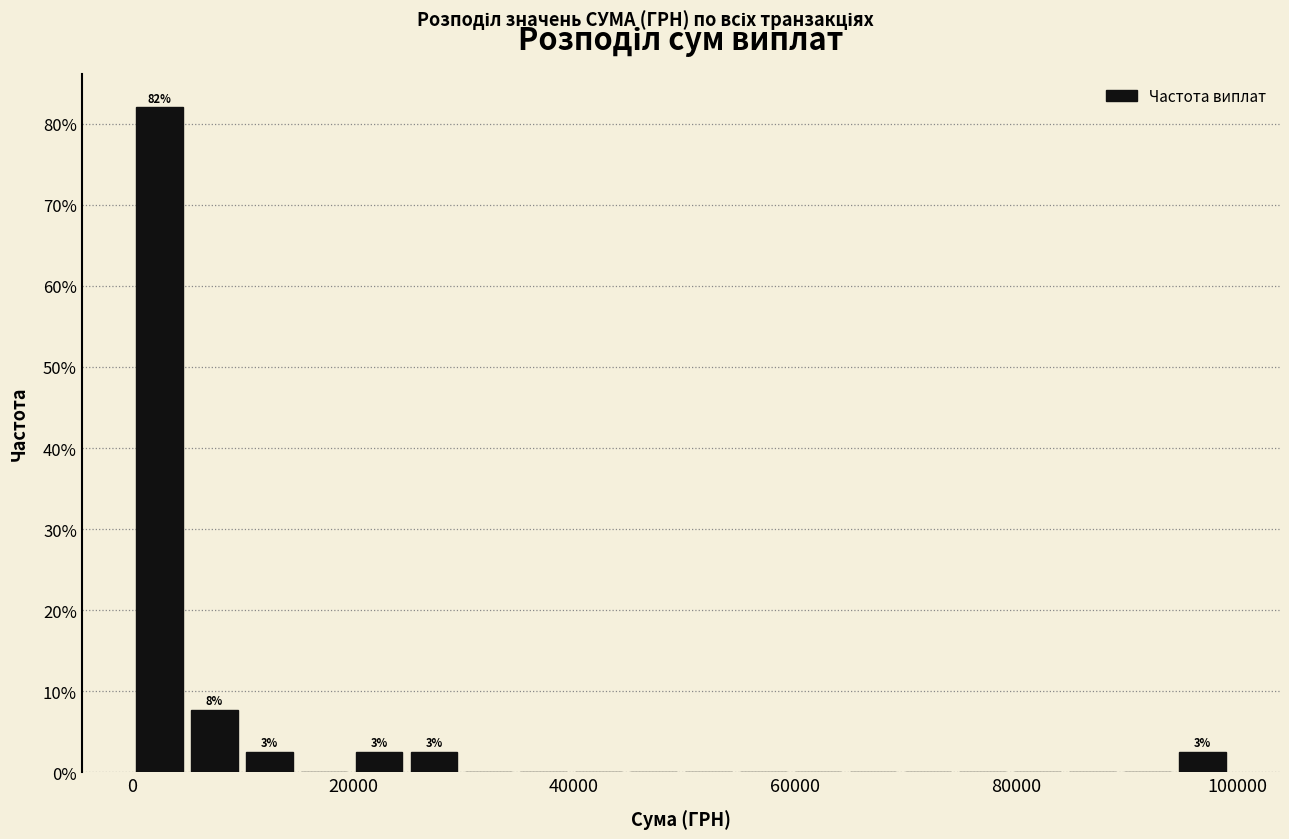

Read against the x-axis, roughly where is the centre of the tallest bar?

2000